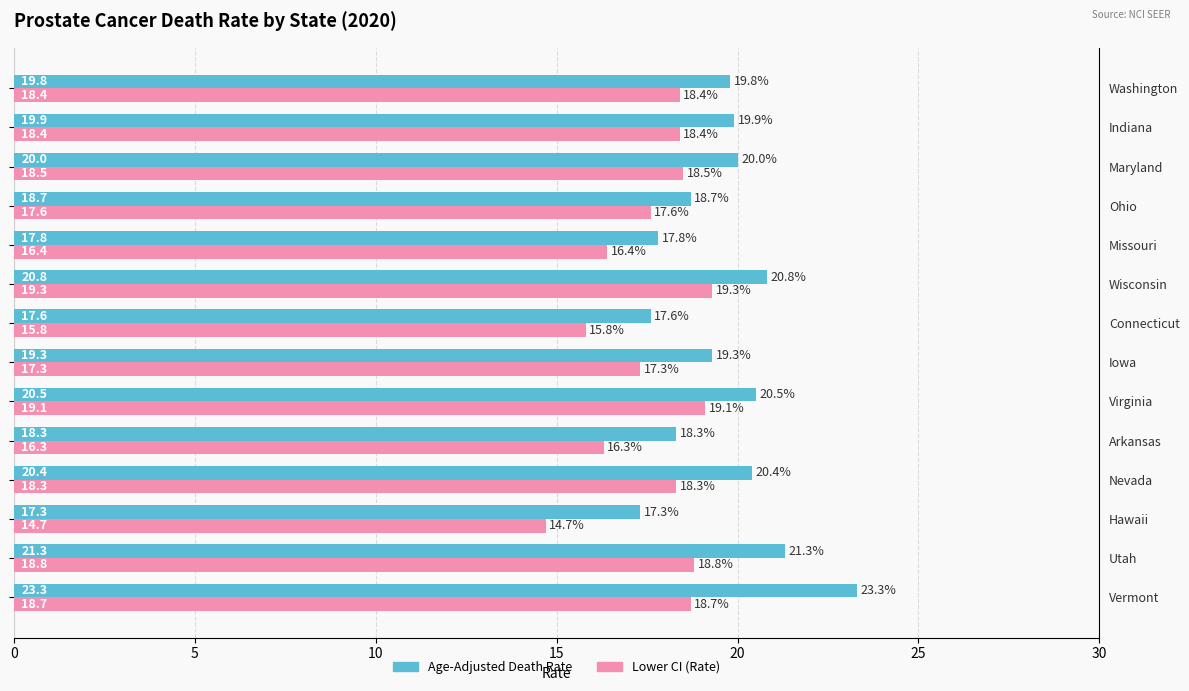

Reading left to right, list all the values displayed in this chart.

Age-Adjusted Death Rate: 23.3	21.3	17.3	20.4	18.3	20.5	19.3	17.6	20.8	17.8	18.7	20.0	19.9	19.8
Lower CI (Rate): 18.7	18.8	14.7	18.3	16.3	19.1	17.3	15.8	19.3	16.4	17.6	18.5	18.4	18.4